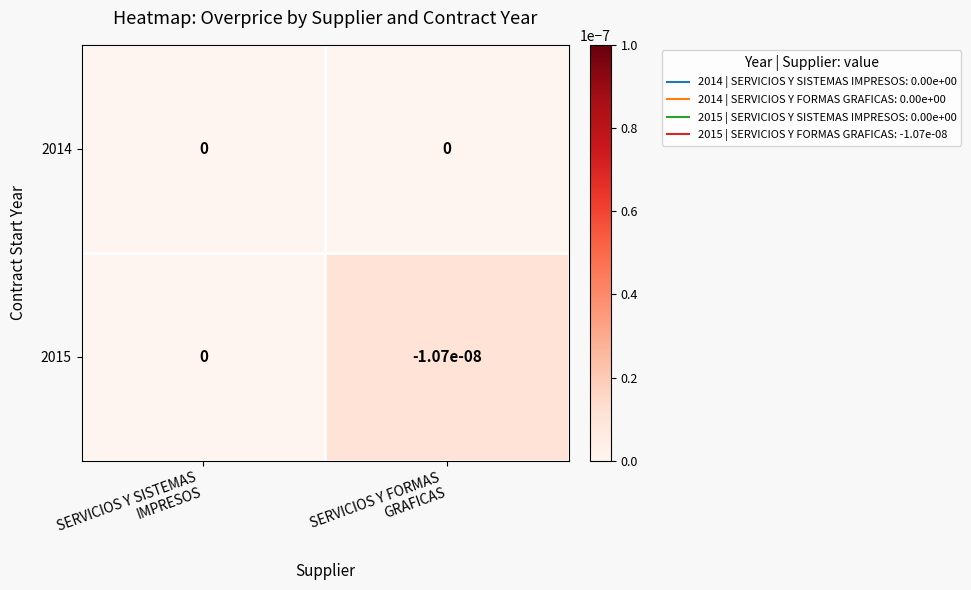

Between SERVICIOS Y SISTEMAS
IMPRESOS and SERVICIOS Y FORMAS
GRAFICAS, which series saw the biggest shift?

2015